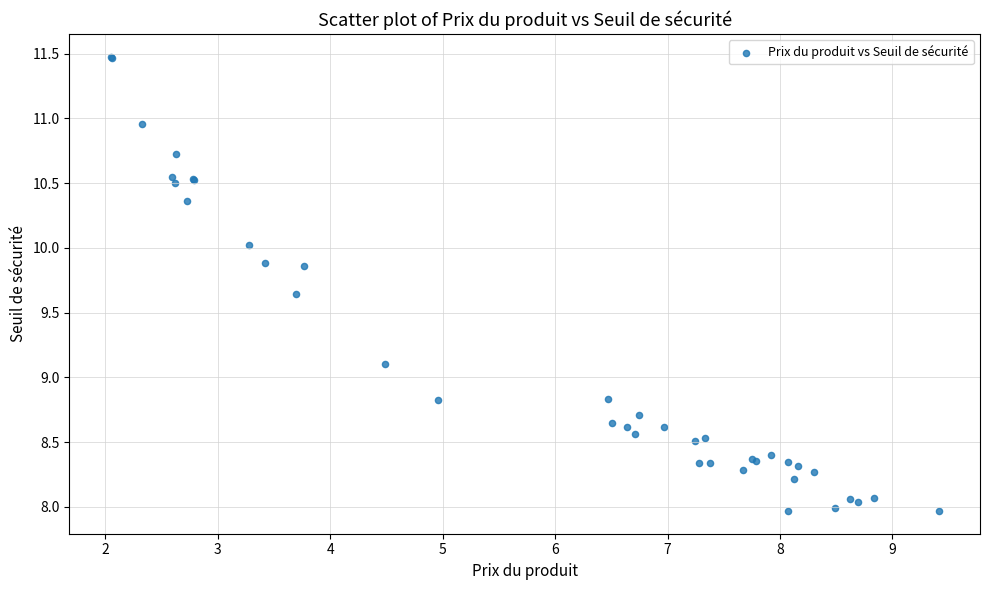

What Y value in the scatter plot is closest to 9?

9.1